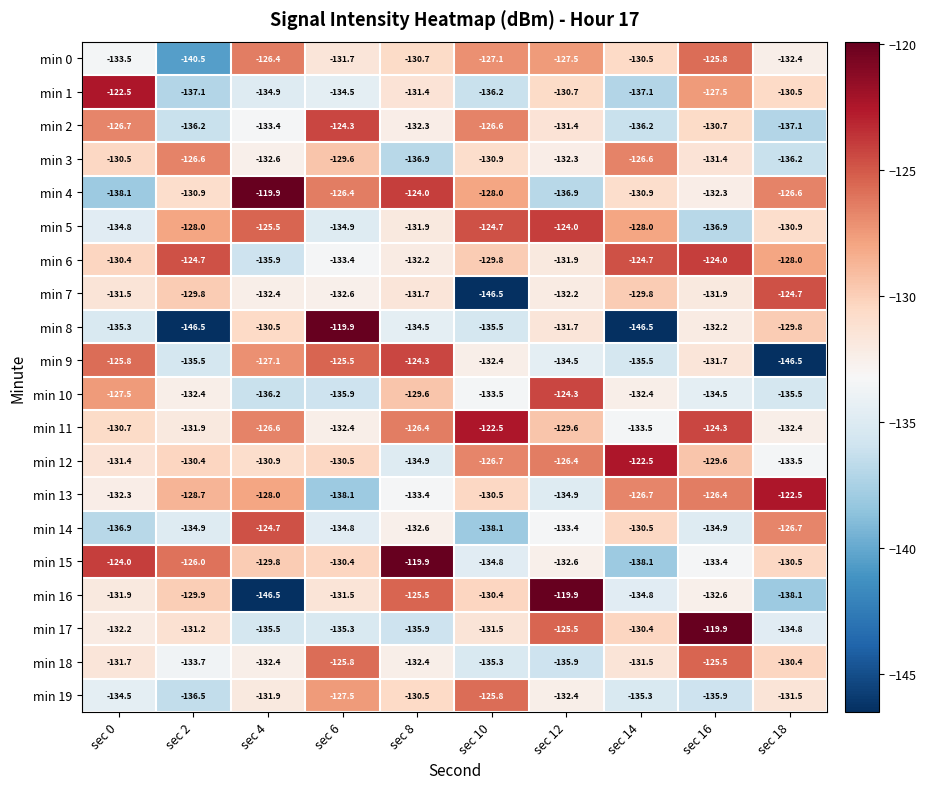

What is the spread (max minus min) of values at sec 10?

24.0